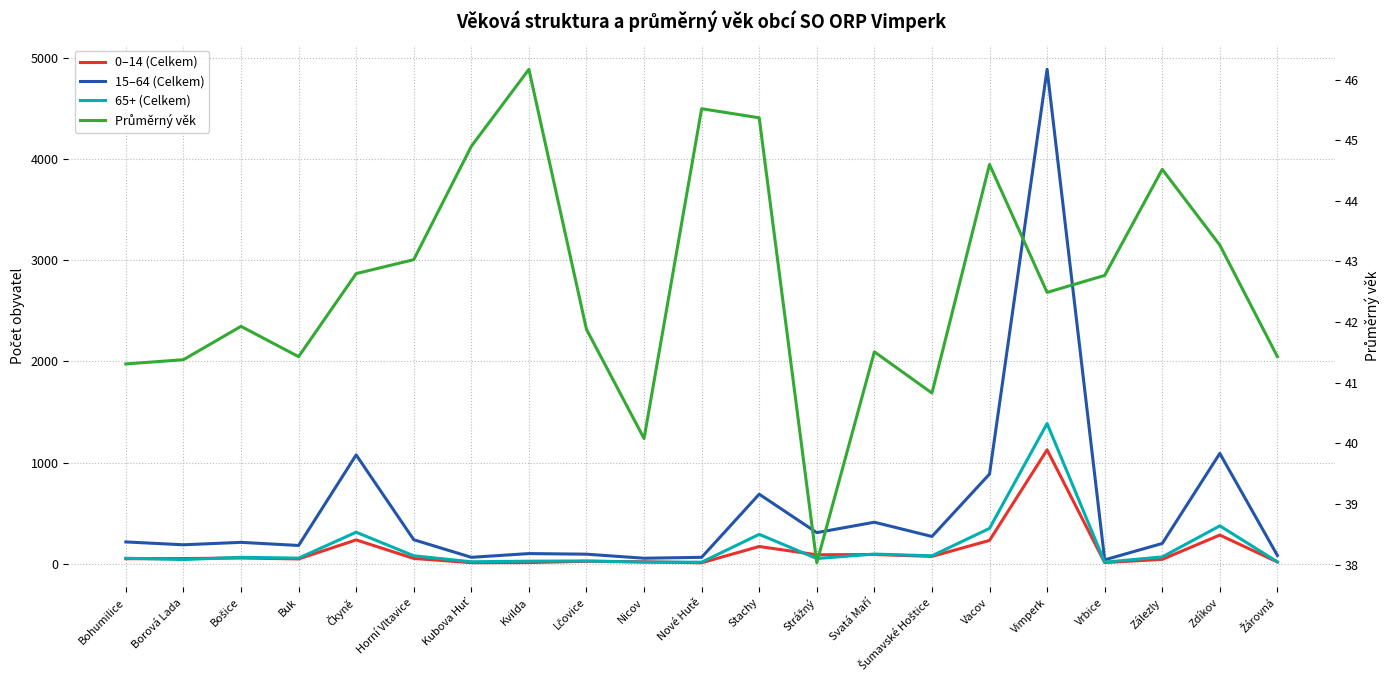

What is the average value of the 15–64 (Celkem) series?

540.7